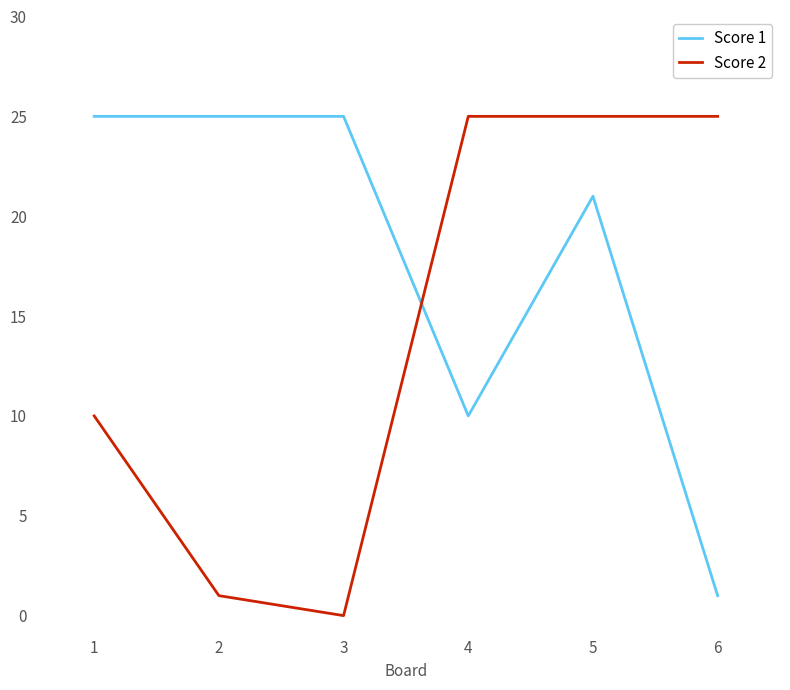

At which label is Score 1 closest to 13?

4